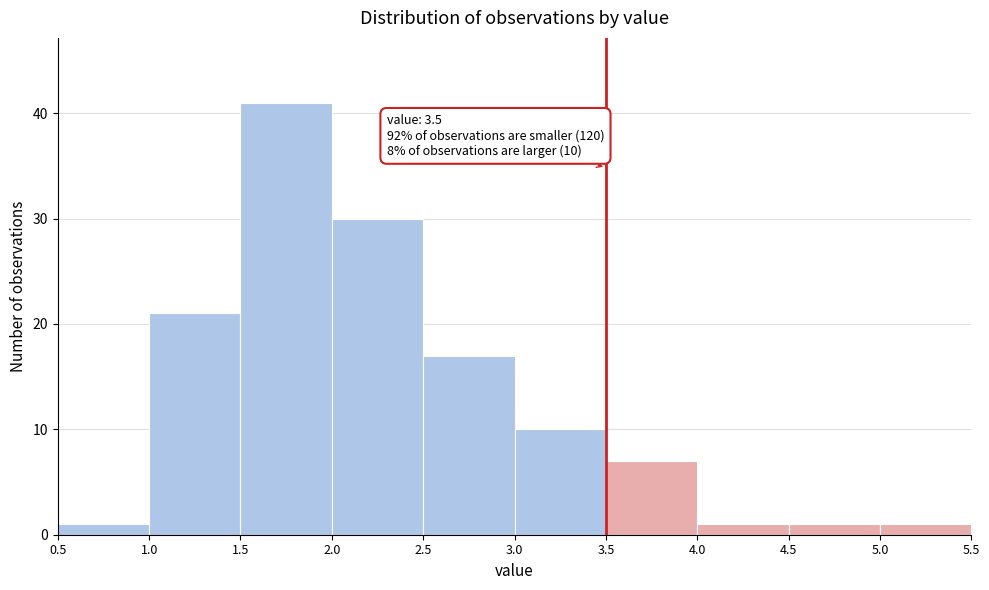

Over which range of the x-axis is the bar tallest?

1.5 to 2.0